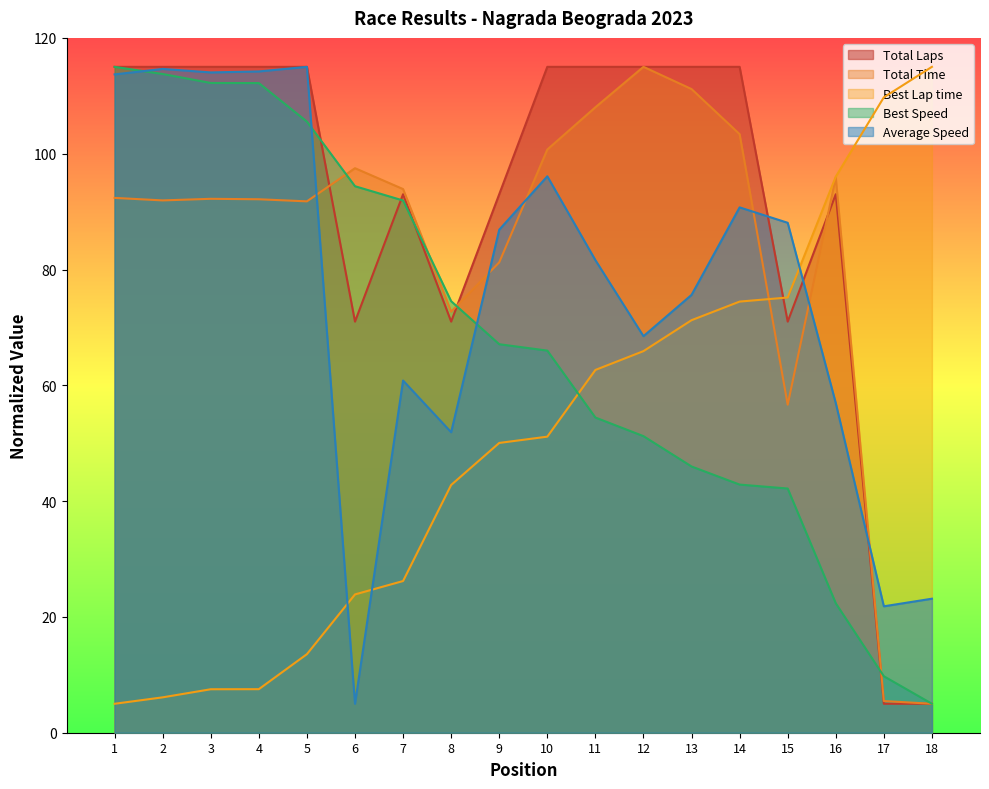

What is the smallest value displayed?

5.0